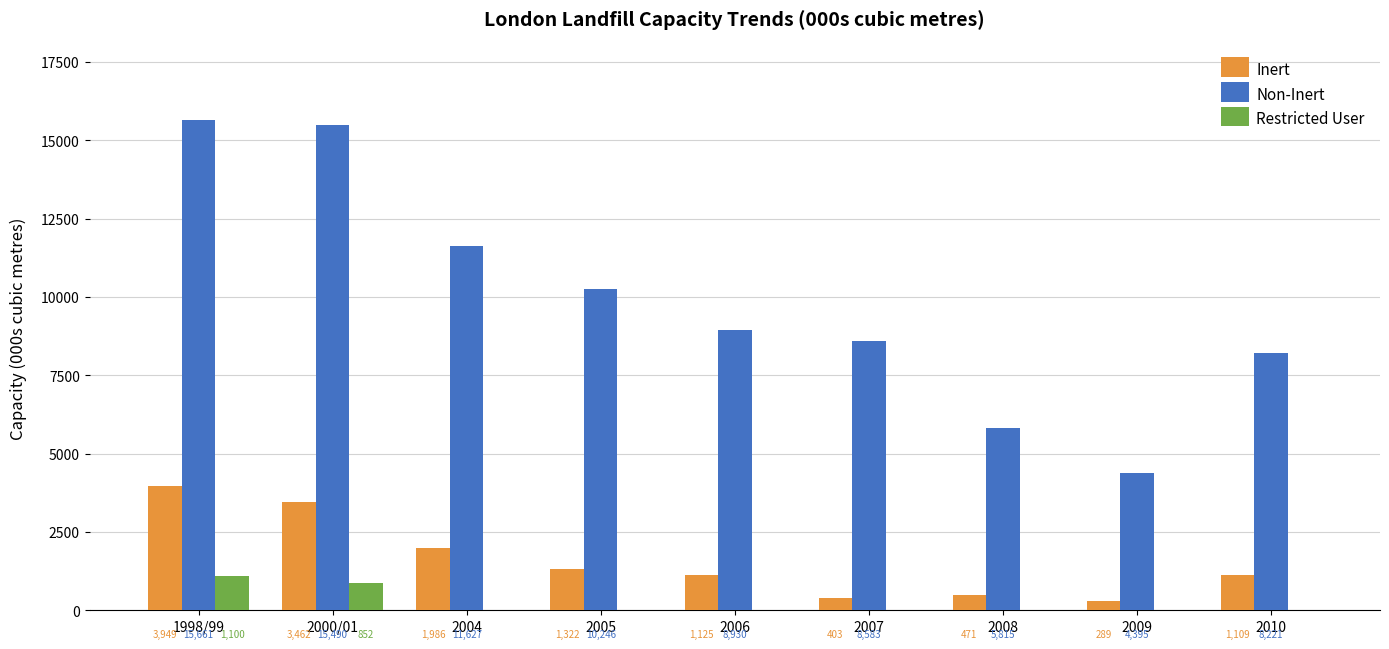

Are the bars grouped side by side (vs. stacked)?

Yes